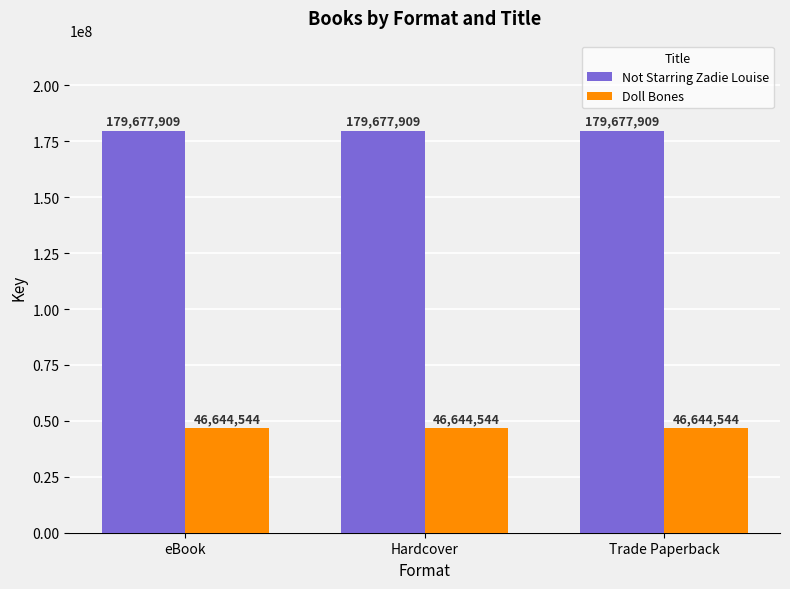

True or false: Doll Bones has a value of 22784750 at Trade Paperback.

False